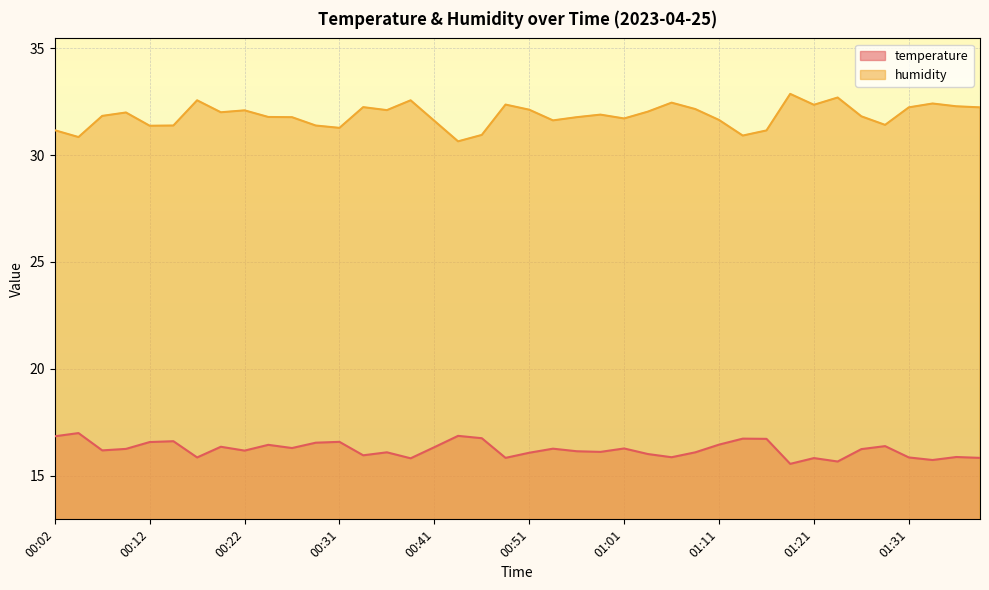

Reading left to right, transcribe all the data shown in this chart.

temperature: 16.8	17.0	16.2	16.2	16.6	16.6	15.8	16.4	16.2	16.4	16.3	16.5	16.6	15.9	16.1	15.8	16.3	16.9	16.8	15.8	16.1	16.3	16.1	16.1	16.3	16.0	15.9	16.1	16.4	16.7	16.7	15.6	15.8	15.7	16.2	16.4	15.8	15.7	15.9	15.8
humidity: 31.2	30.8	31.8	32.0	31.4	31.4	32.6	32.0	32.1	31.8	31.8	31.4	31.3	32.2	32.1	32.6	31.6	30.6	30.9	32.4	32.1	31.6	31.8	31.9	31.7	32.0	32.5	32.1	31.6	30.9	31.1	32.9	32.4	32.7	31.8	31.4	32.2	32.4	32.3	32.2